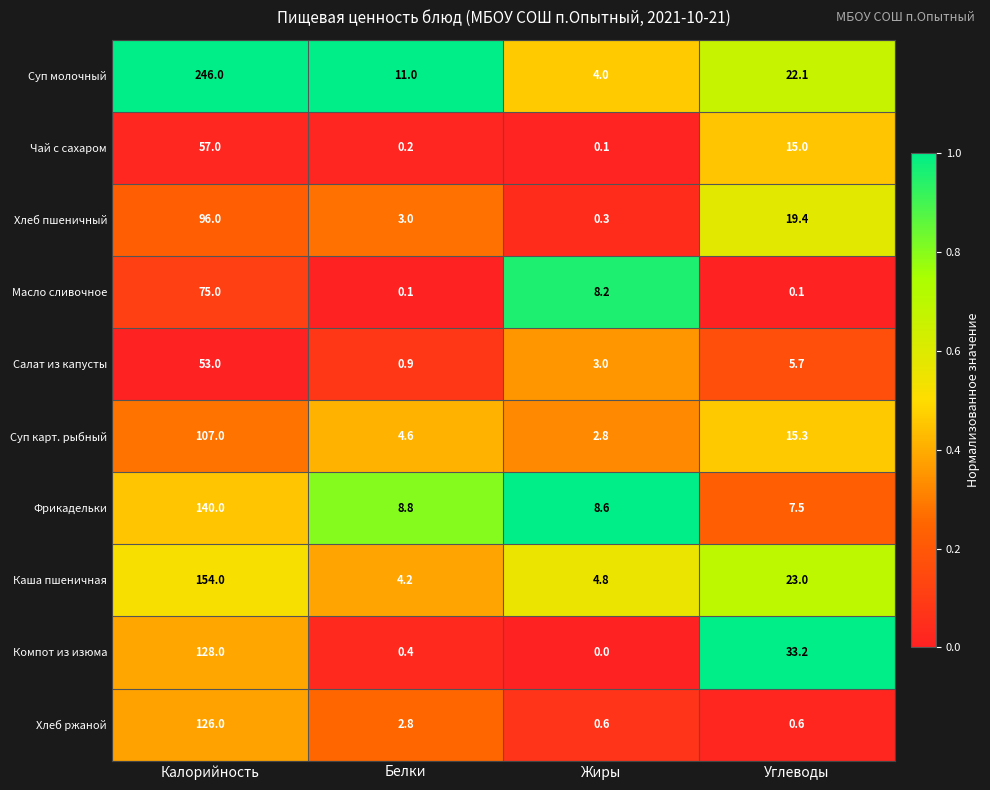

At Углеводы, list the series in order from smallest to largest.

Масло сливочное, Хлеб ржаной, Салат из капусты, Фрикадельки, Чай с сахаром, Суп карт. рыбный, Хлеб пшеничный, Суп молочный, Каша пшеничная, Компот из изюма